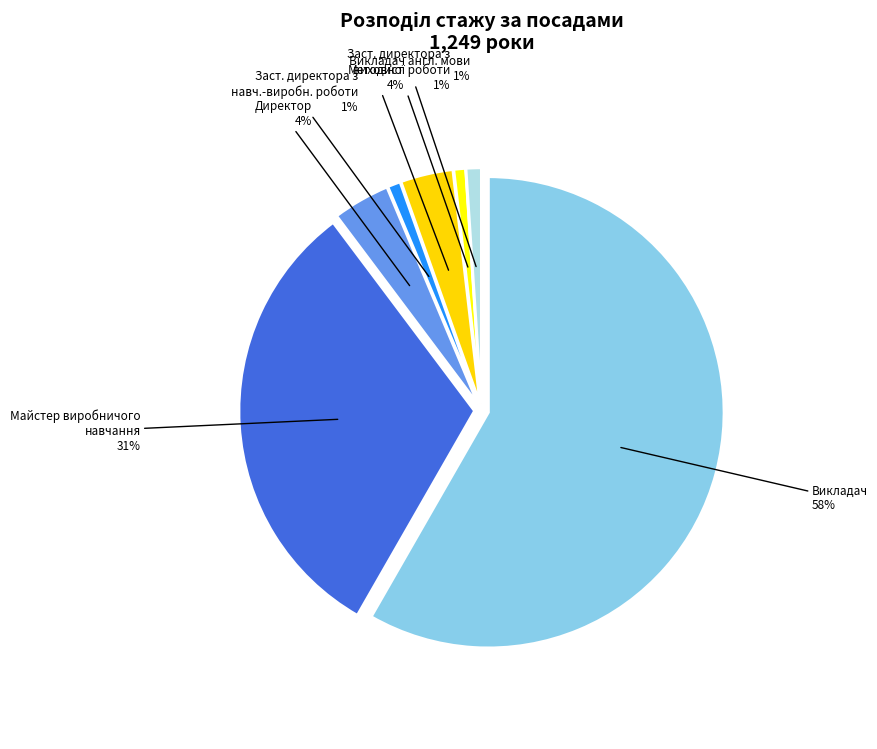

What percentage do Майстер виробничого навчання and Заступник директора з виховної роботи together represent?

32.3%